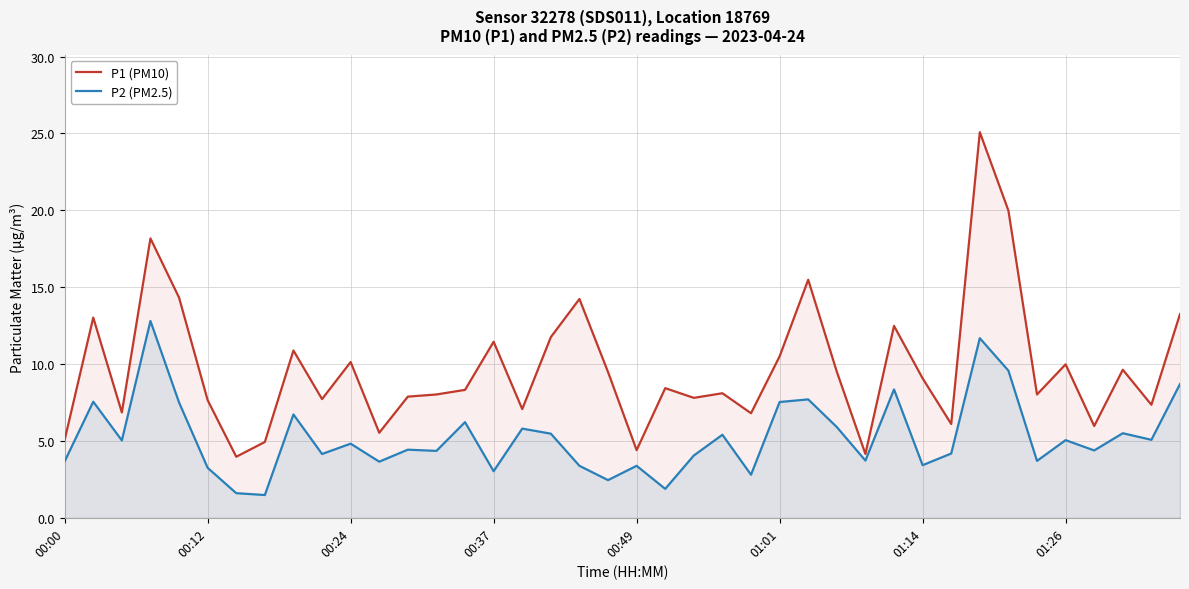

List the series in order of their peak value, highest first.

P1 (PM10), P2 (PM2.5)